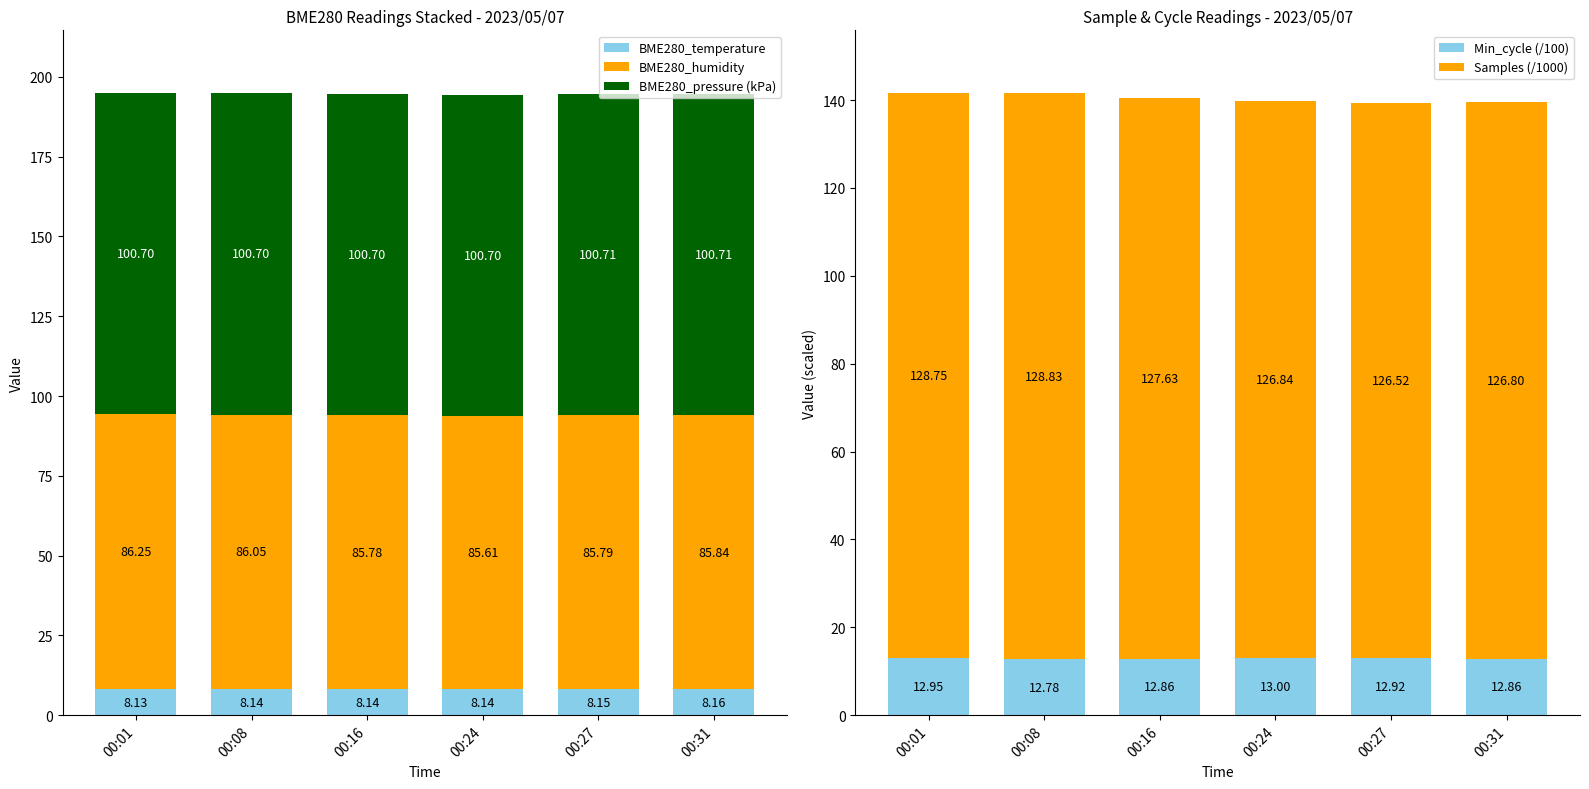

Reading left to right, what are all the values shown in this chart?

BME280_temperature: 8.1	8.1	8.1	8.1	8.2	8.2
BME280_humidity: 86.2	86.0	85.8	85.6	85.8	85.8
BME280_pressure (kPa): 100.7	100.7	100.7	100.7	100.7	100.7
Min_cycle (/100): 12.9	12.8	12.9	13.0	12.9	12.9
Samples (/1000): 128.8	128.8	127.6	126.8	126.5	126.8